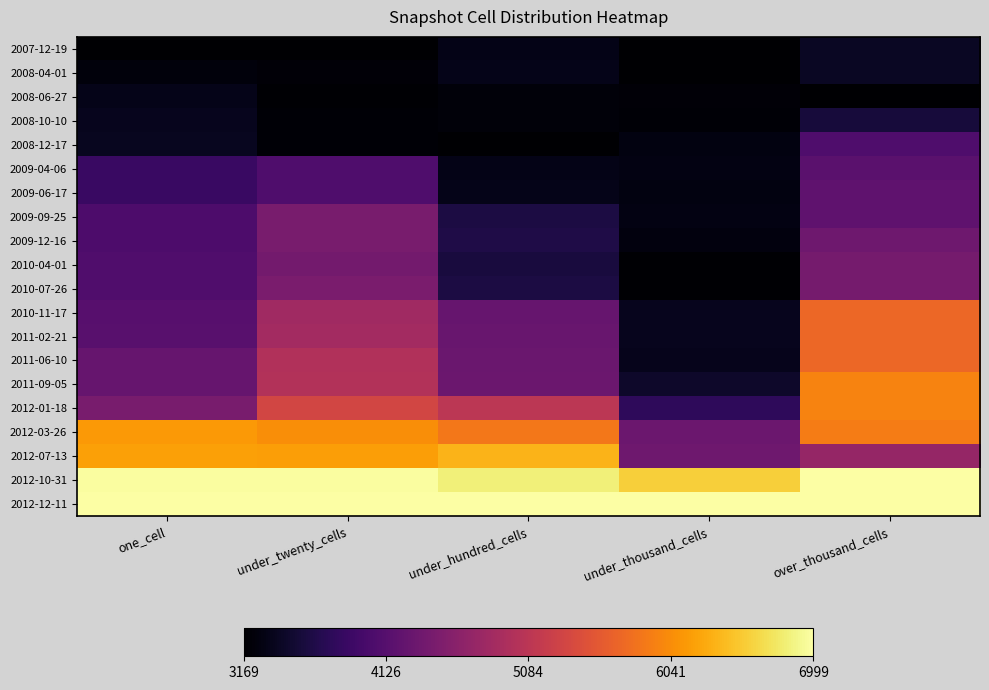

At which category is the sum across all series the highest?

over_thousand_cells